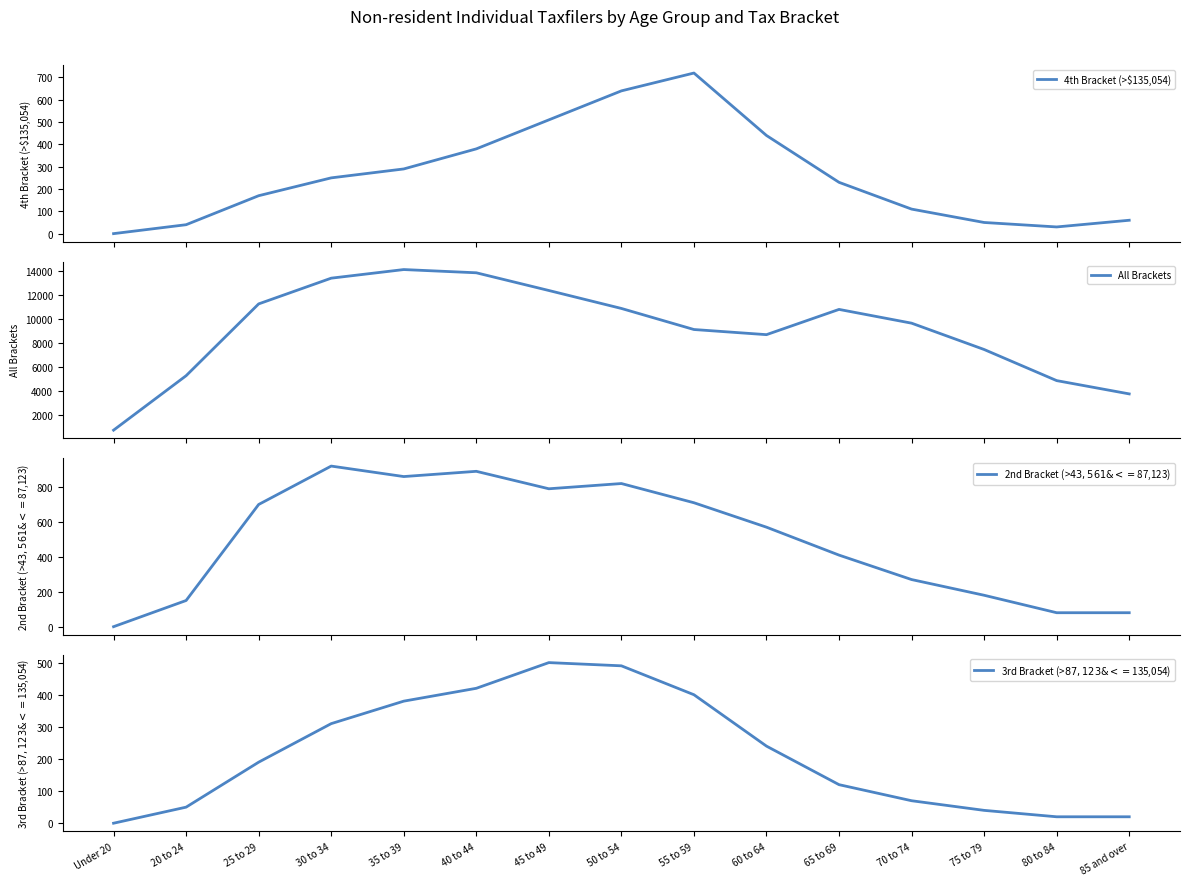

Which series has the largest total across all categories?

All Brackets